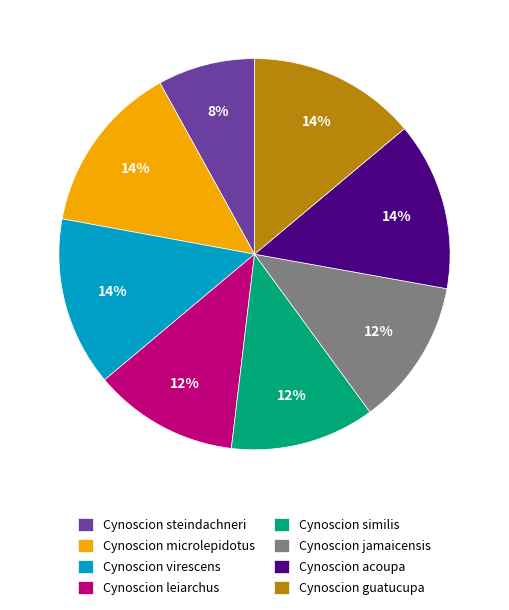

To the nearest percent, what is the difference between the largest and smallest slice percentages?

6%